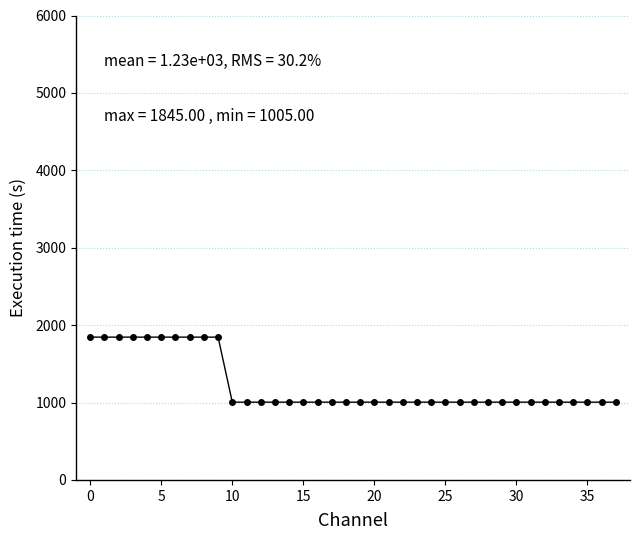

What is the greatest value displayed?

1845